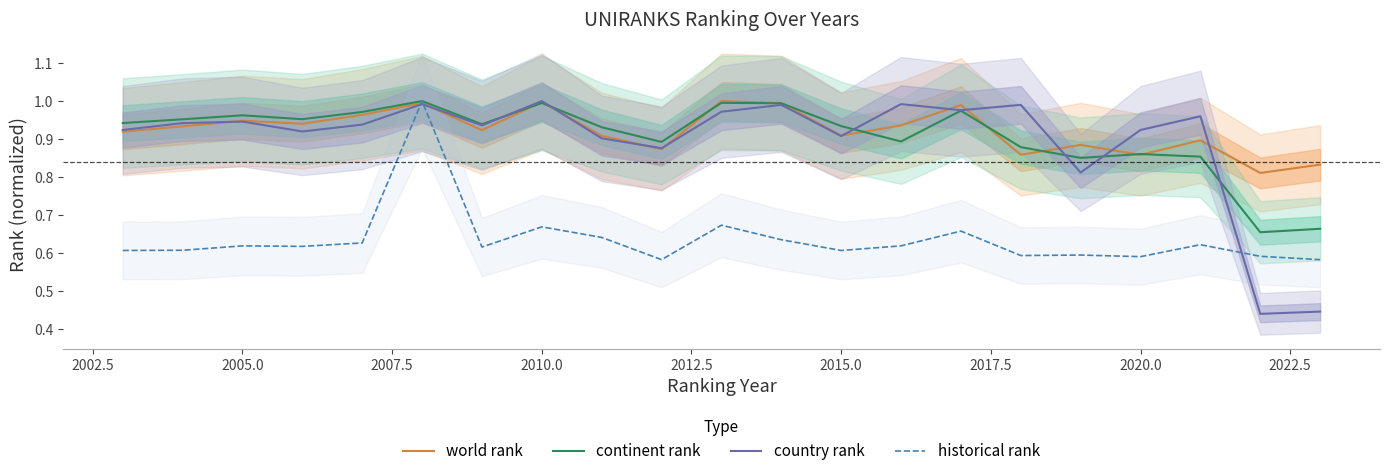

True or false: historical rank and continent rank cross at least once.

False